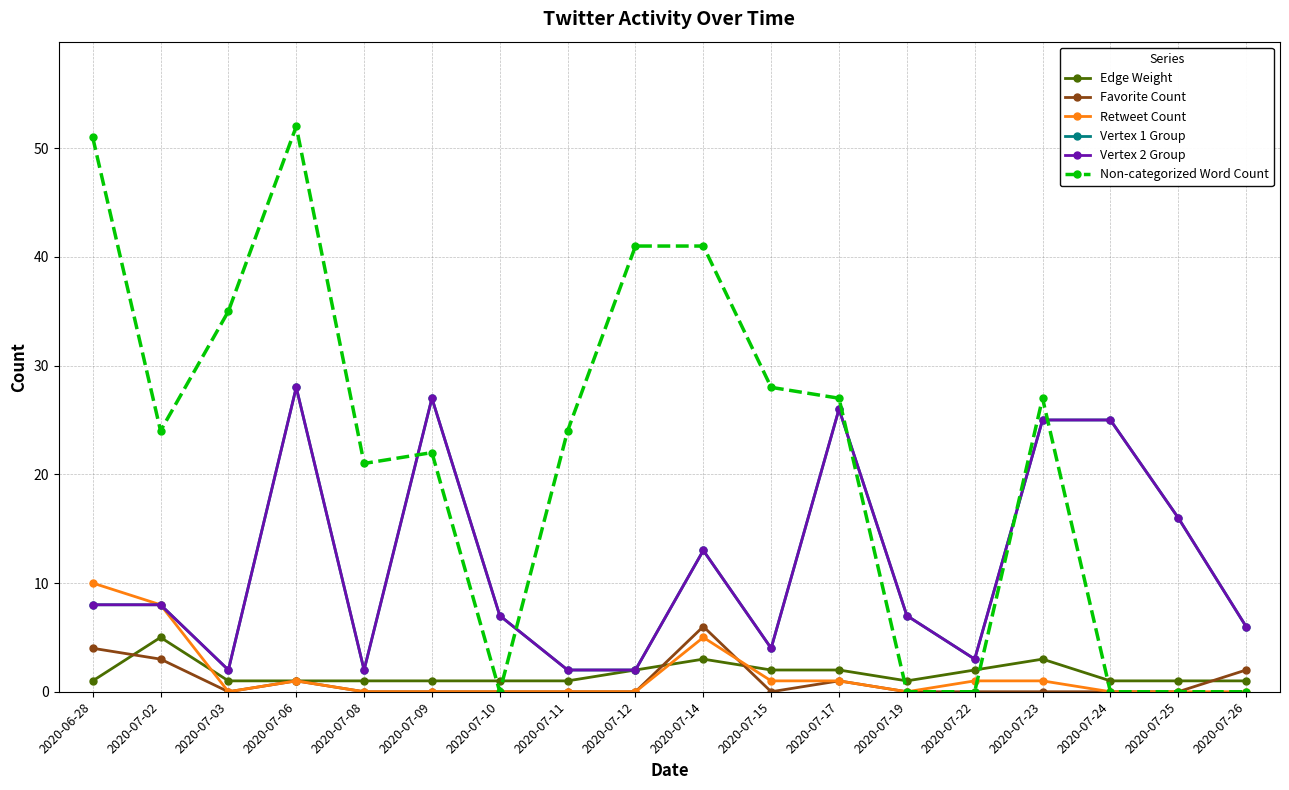

Does the chart have visible grid lines?

Yes